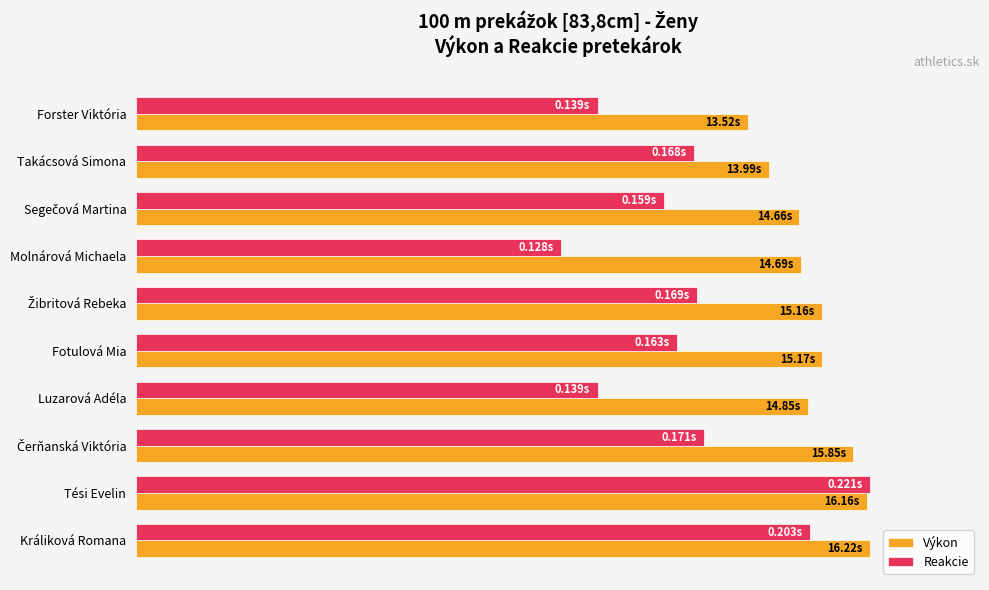

What is the greatest value displayed?

100.0